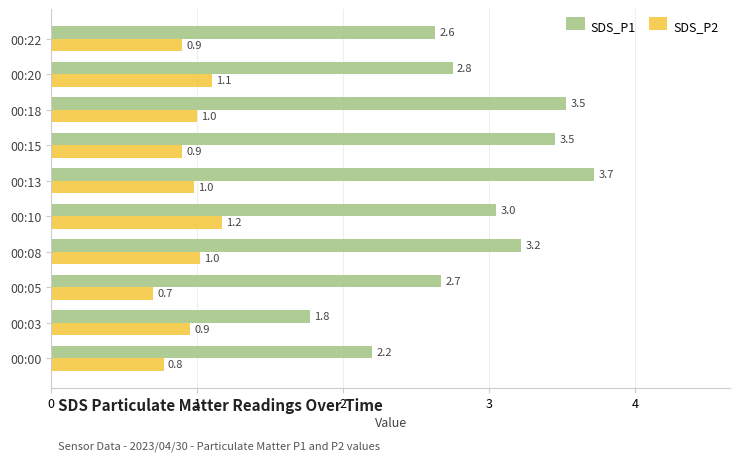

Where is SDS_P2 nearest to the value 0?

00:05